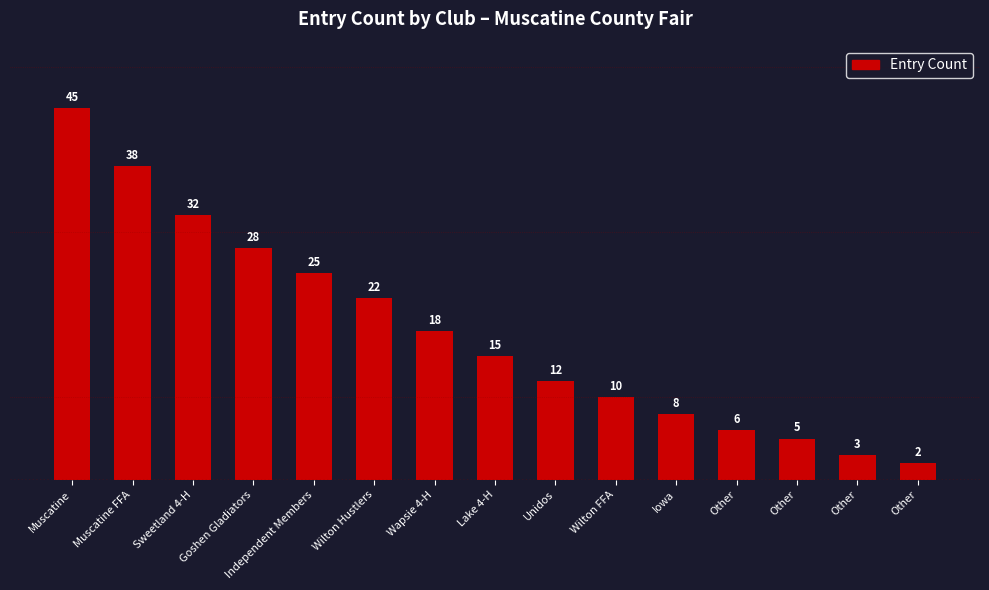

The chart shows a value of 2 at Other. True or false?

False